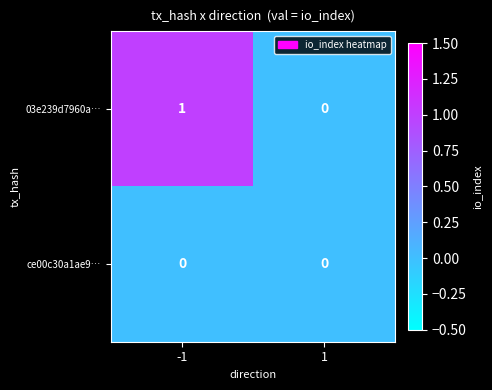

Reading left to right, list all the values displayed in this chart.

03e239d7960a…: 1	0
ce00c30a1ae9…: 0	0